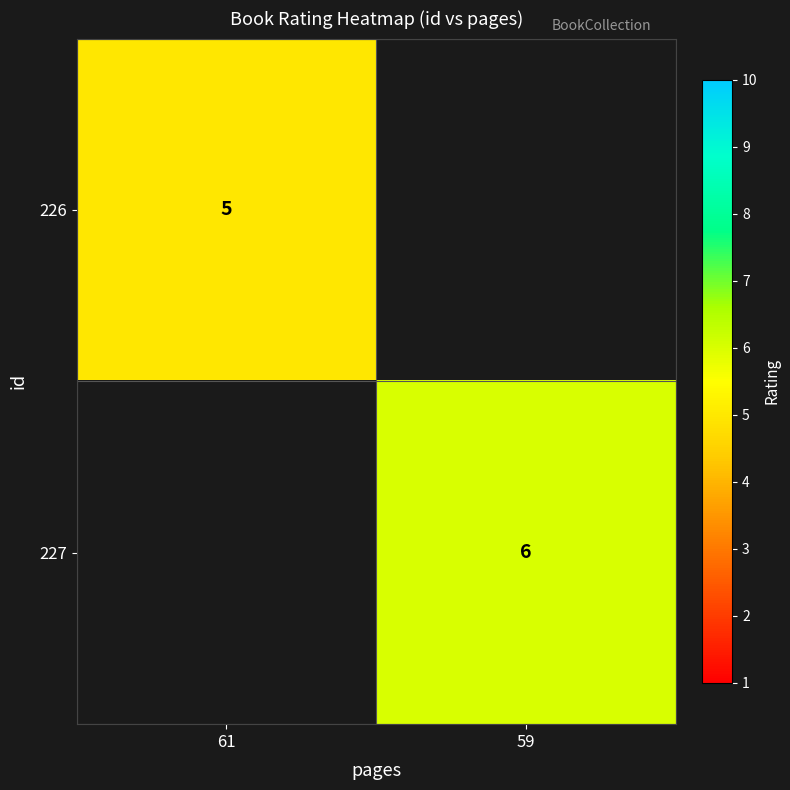

The 227 series shows 3 at 59. True or false?

False